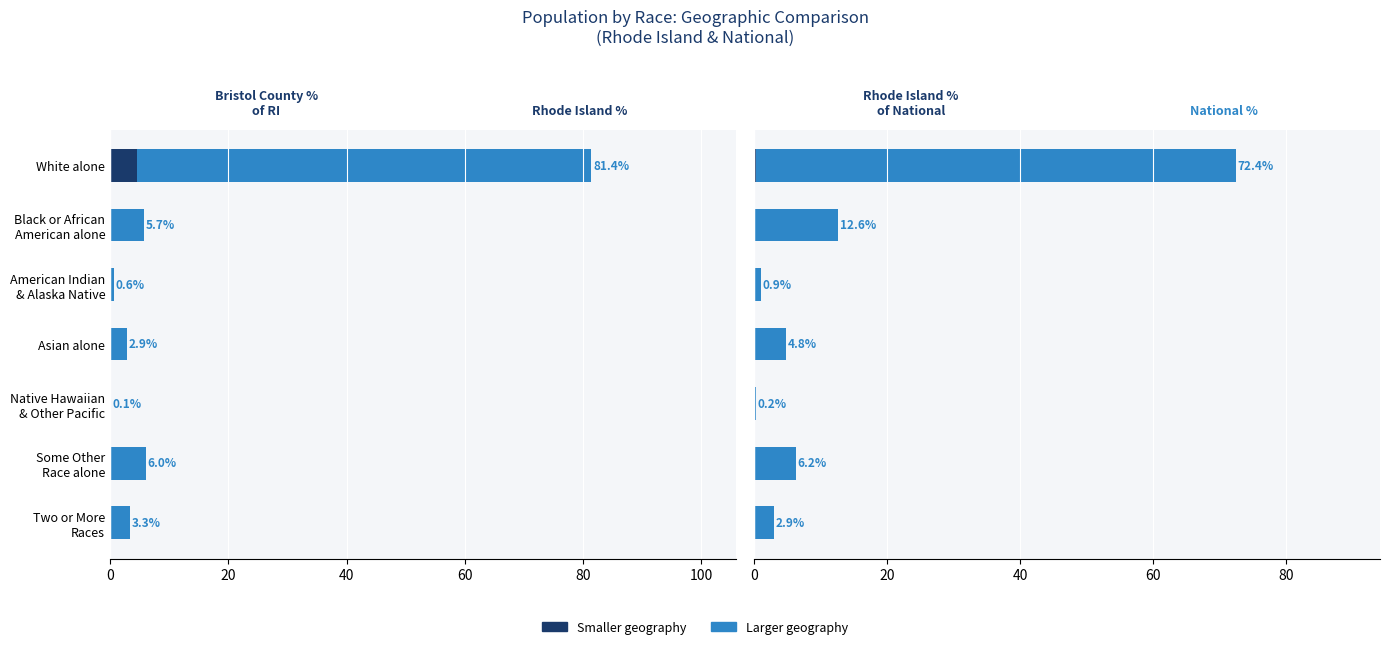

How many bars are there in each group?

4